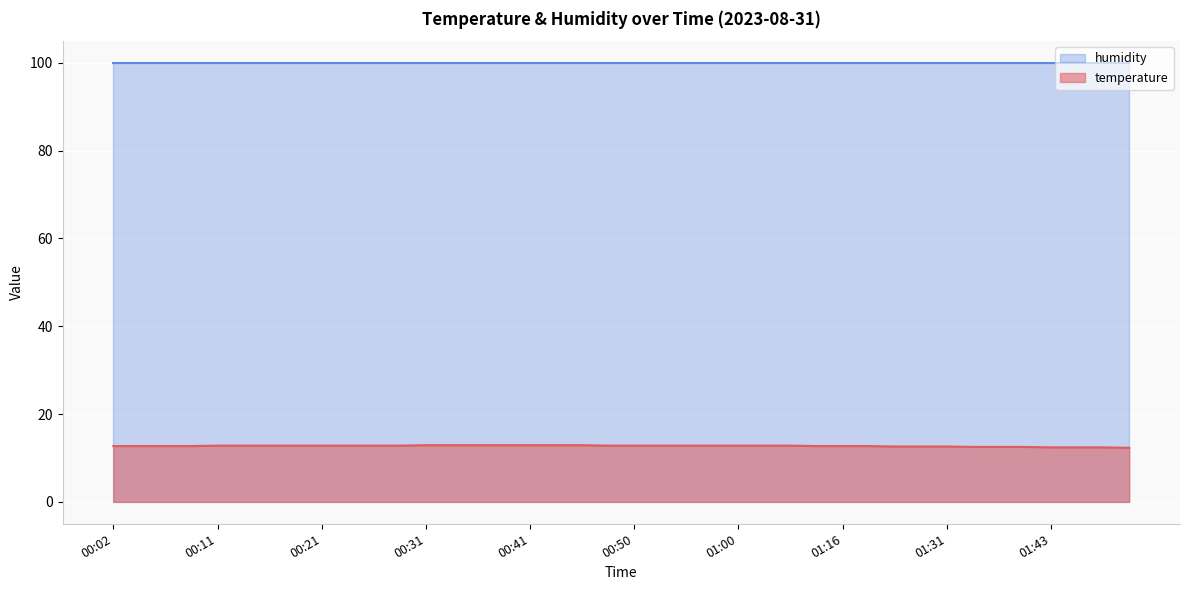

What is the change in value from 00:11 to 01:26?

-0.2